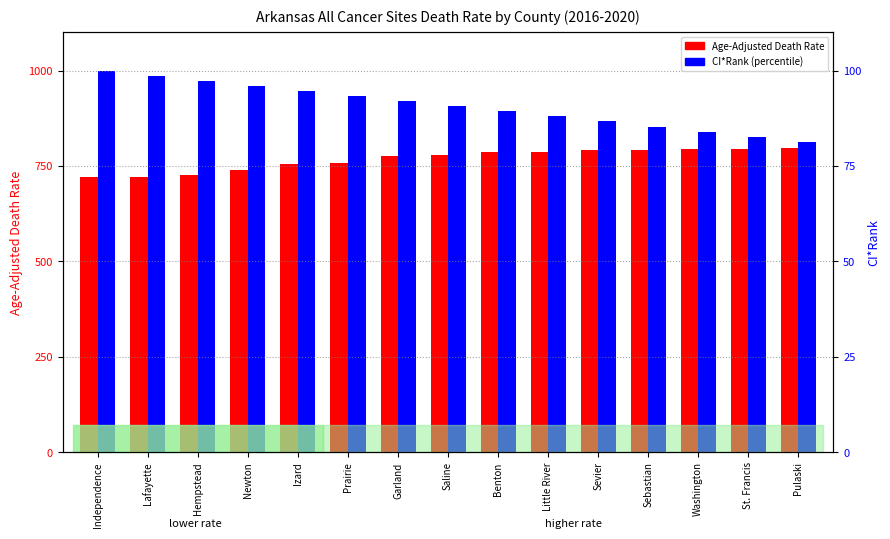

List the series in order of their overall mean, lowest first.

Age-Adjusted Death Rate, CI*Rank (scaled)